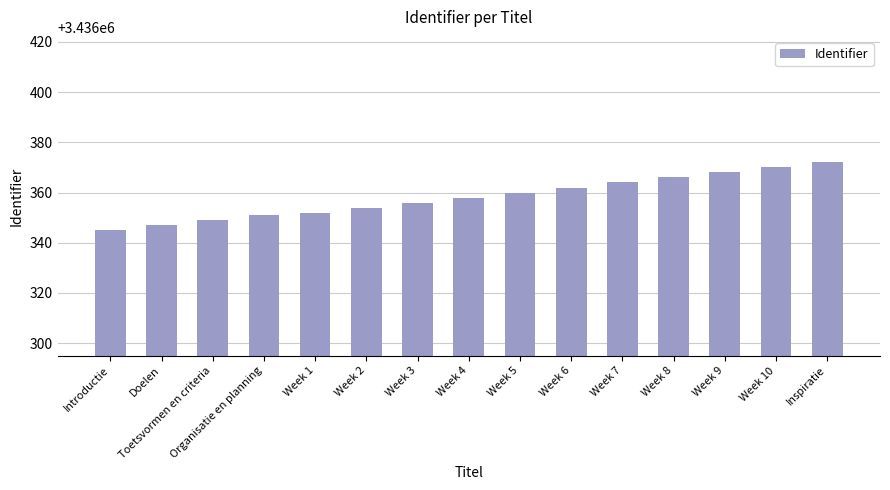

What is the value of the 9th bar from the left?

3436360